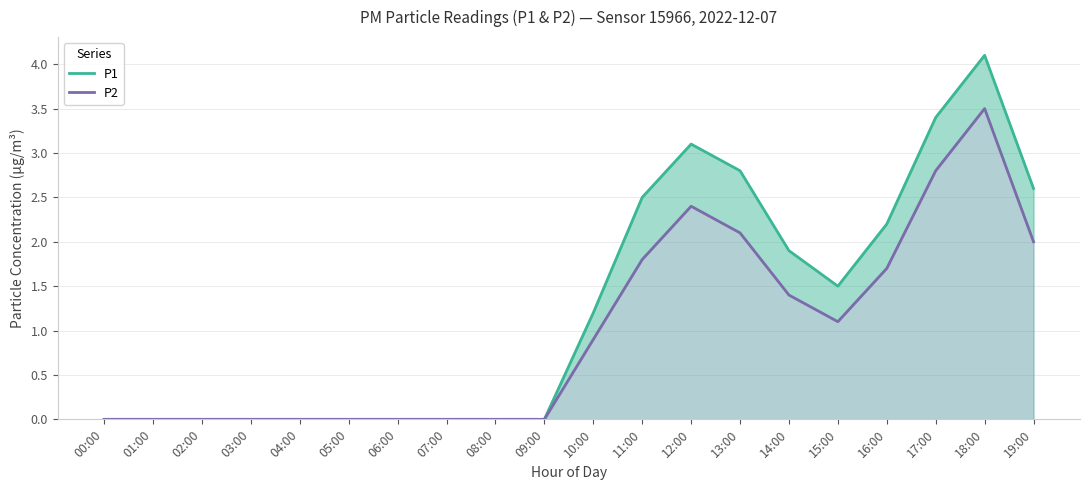

The P2 series shows 0.9 at 10:00. True or false?

True